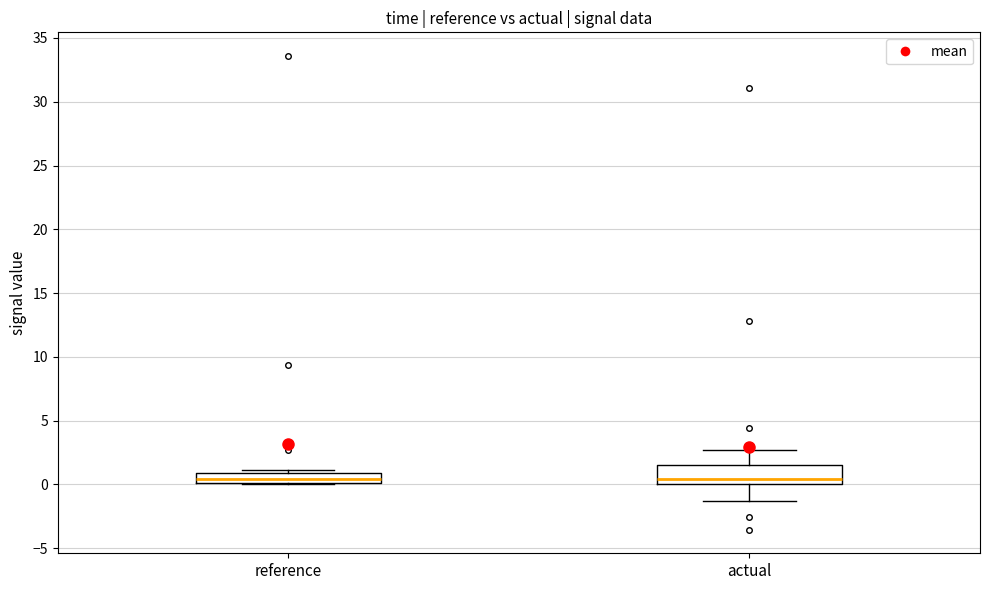

Comparing the boxes themselves (not the whiskers), which one is the tallest?

actual